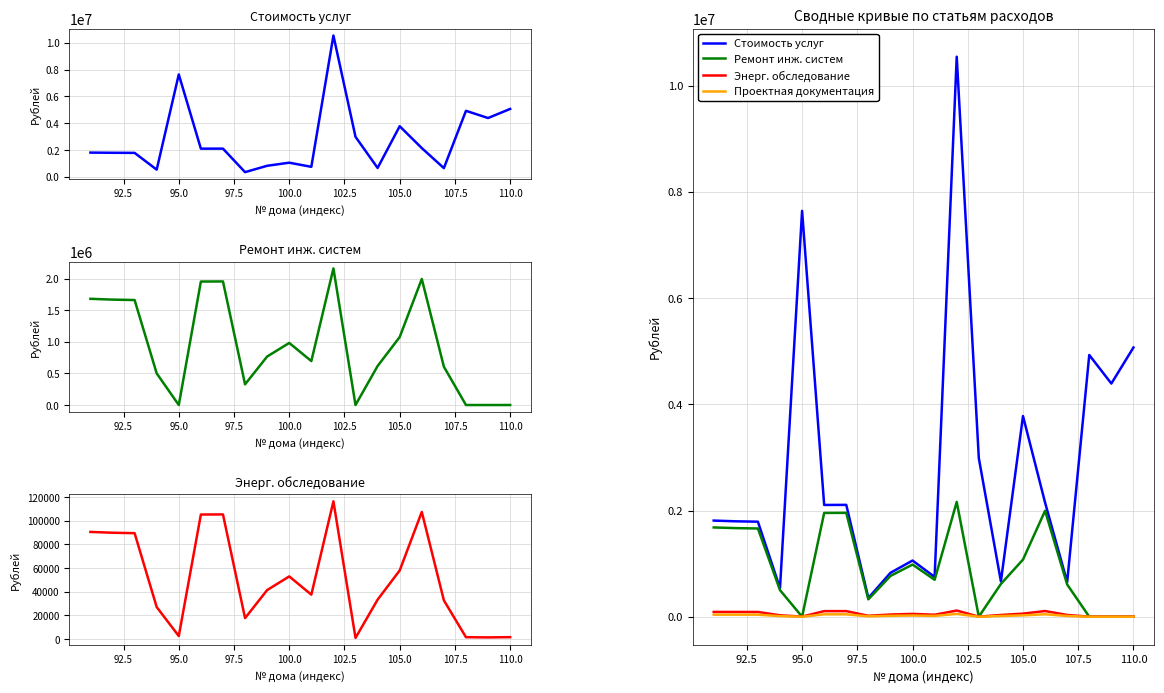

True or false: Ремонт инж. систем (col_3) has a value of 1954130.0 at 96.

True